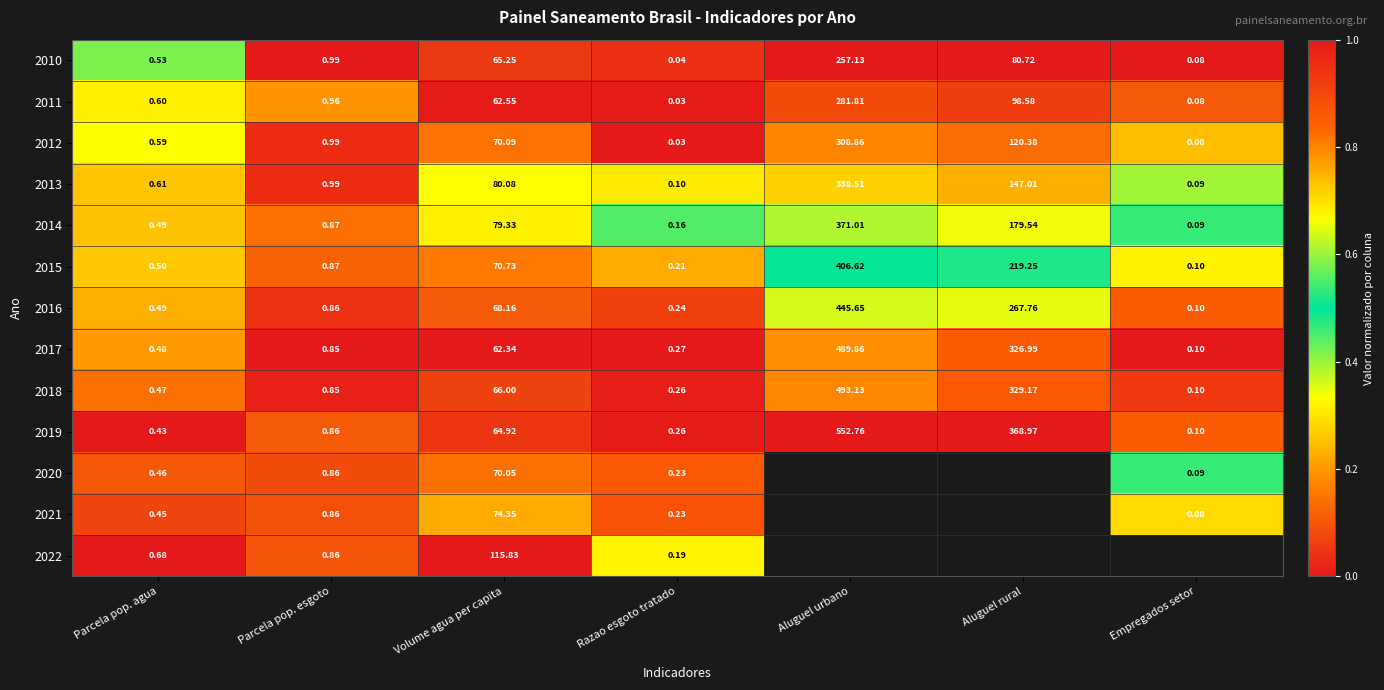

Which category has the lowest value in the 2011 series?

Razao esgoto tratado